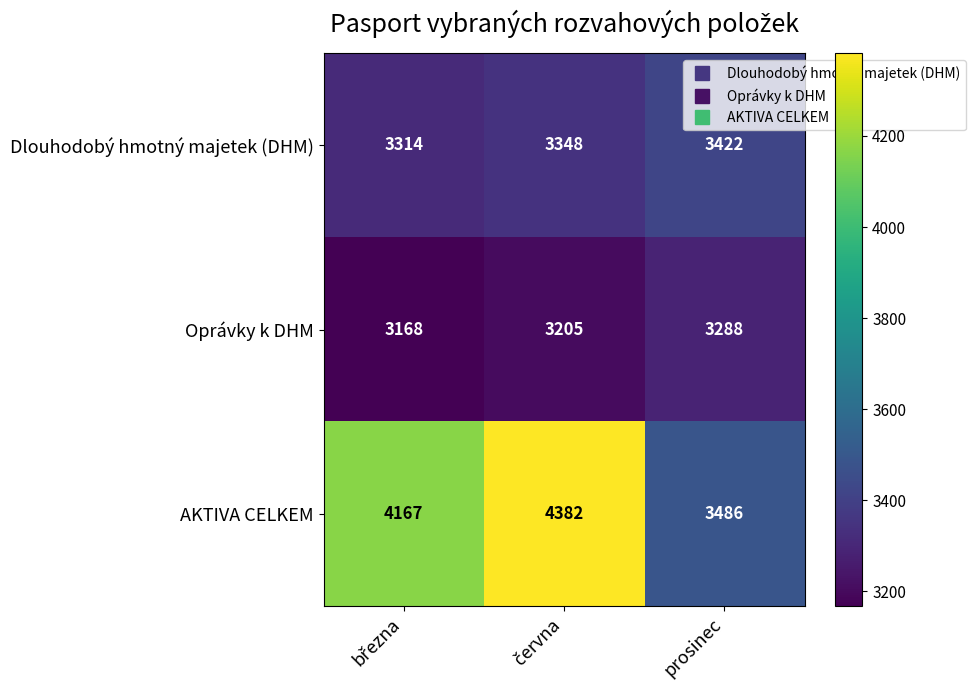

The value of AKTIVA CELKEM at prosinec is 3486. True or false?

True